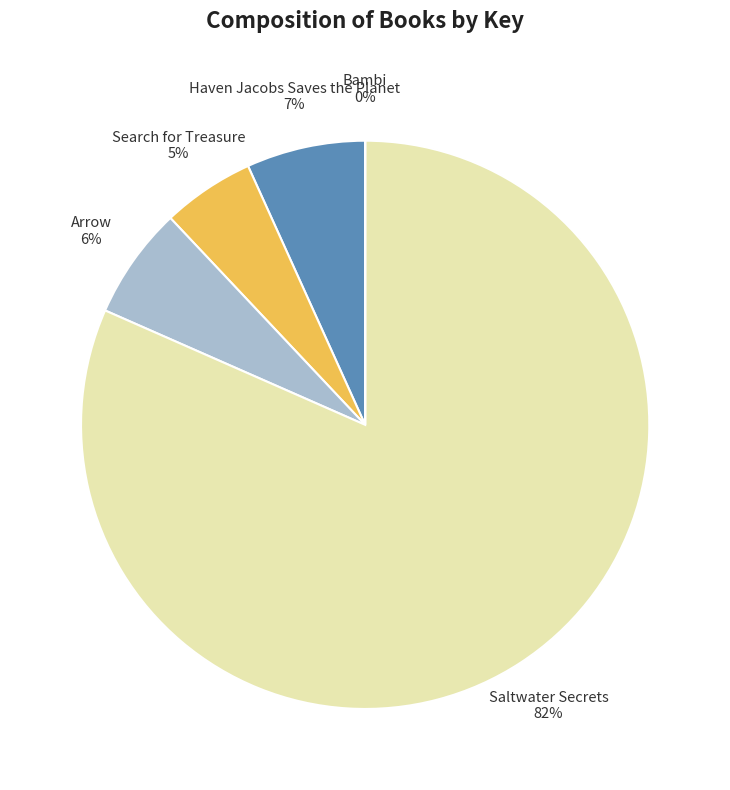

To the nearest percent, what percentage of the pie is Arrow?

6%